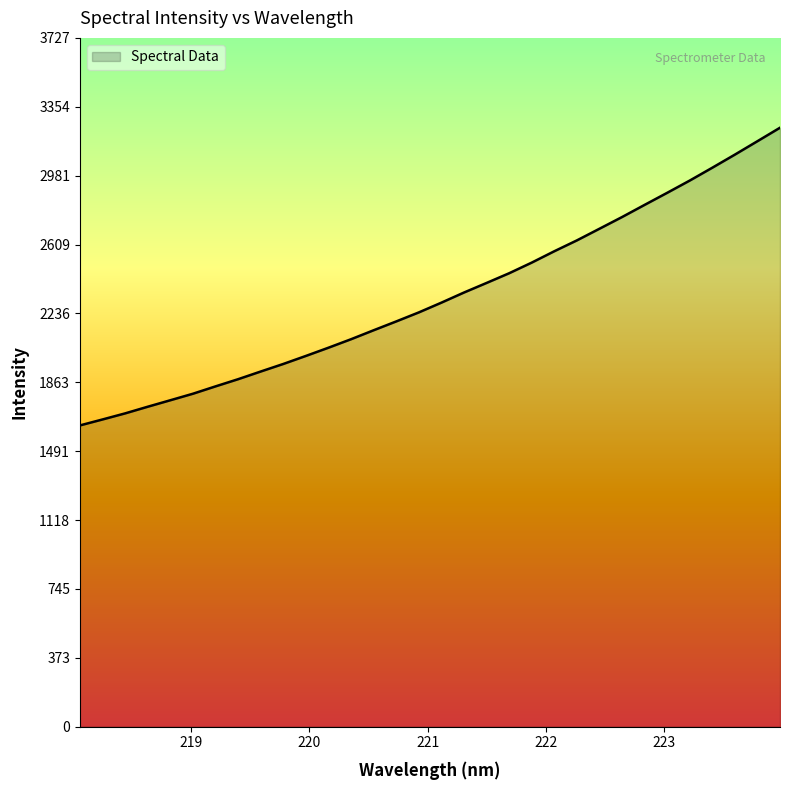

What is the smallest value displayed?

1629.8